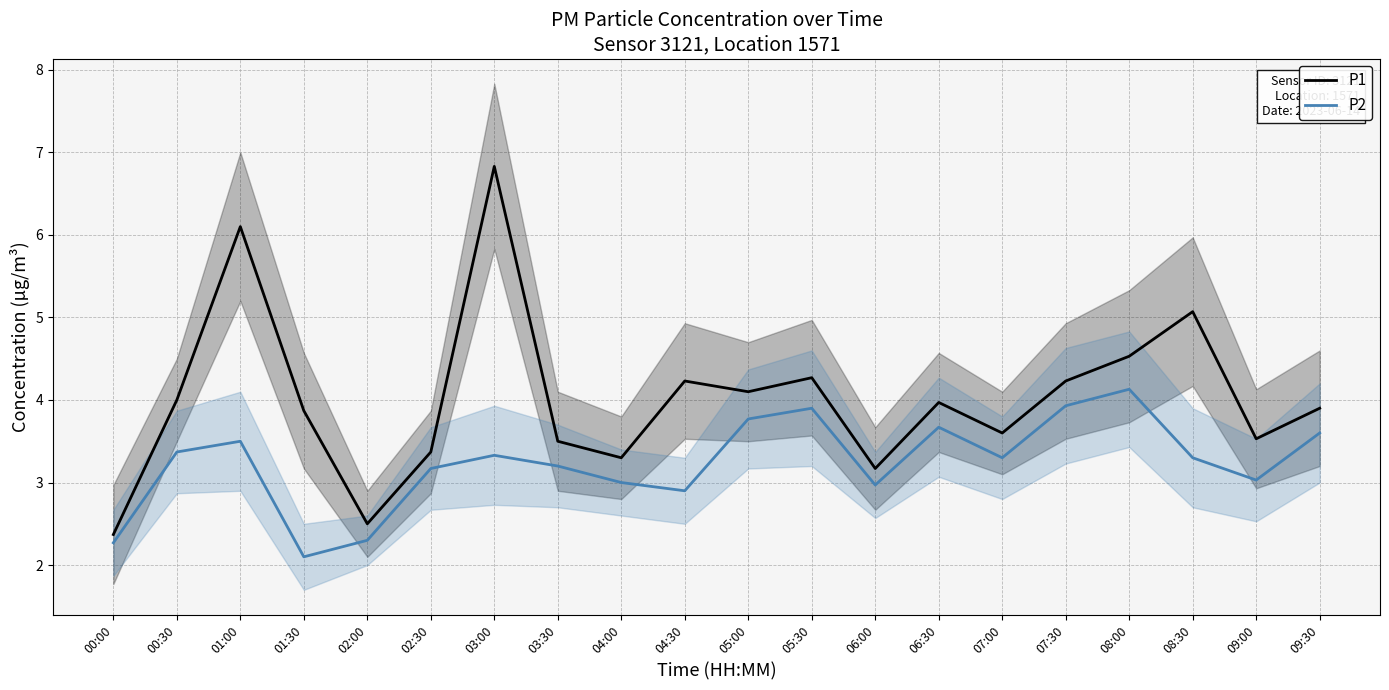

What is the sum of all P2 values?

64.7